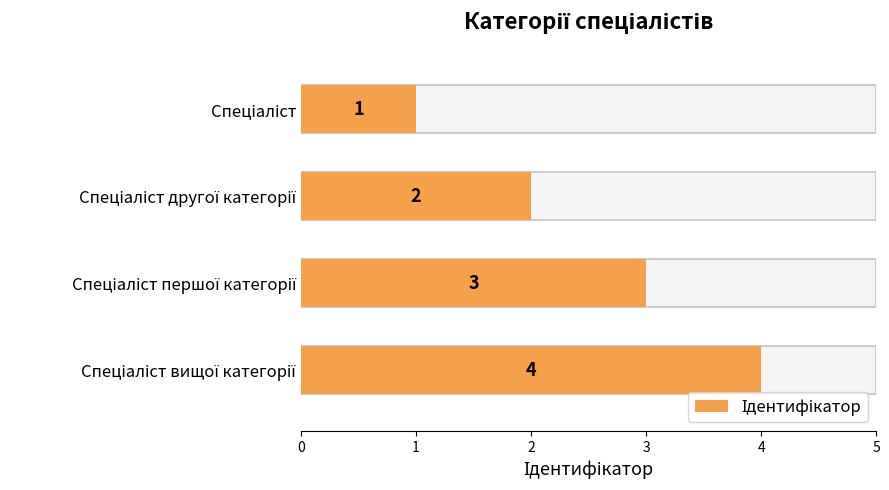

Between Спеціаліст першої категорії and Спеціаліст, which is larger?

Спеціаліст першої категорії